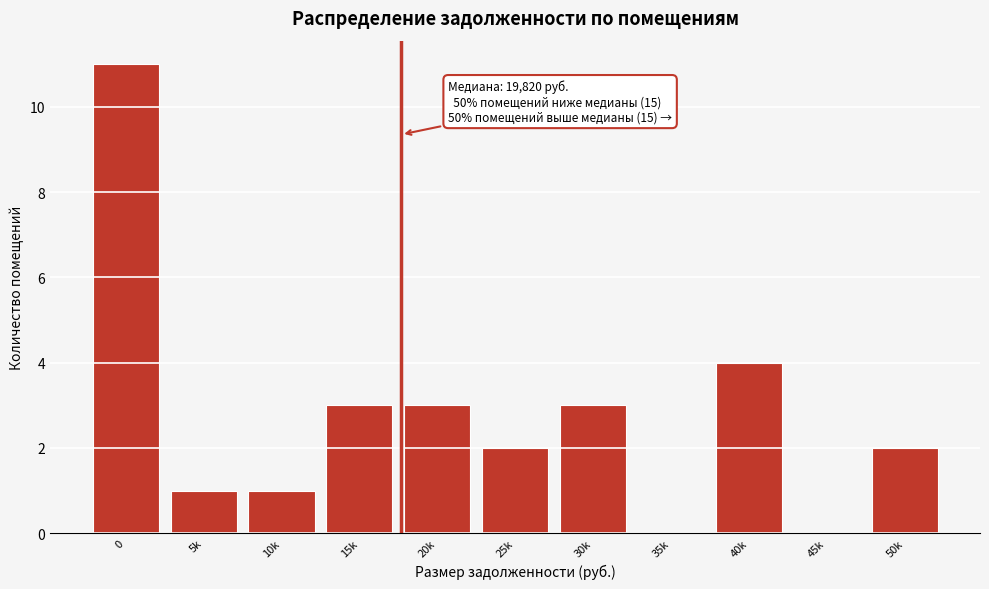

Reading left to right, list all the values displayed in this chart.

0=11	5k=1	10k=1	15k=3	20k=3	25k=2	30k=3	35k=0	40k=4	45k=0	50k=2